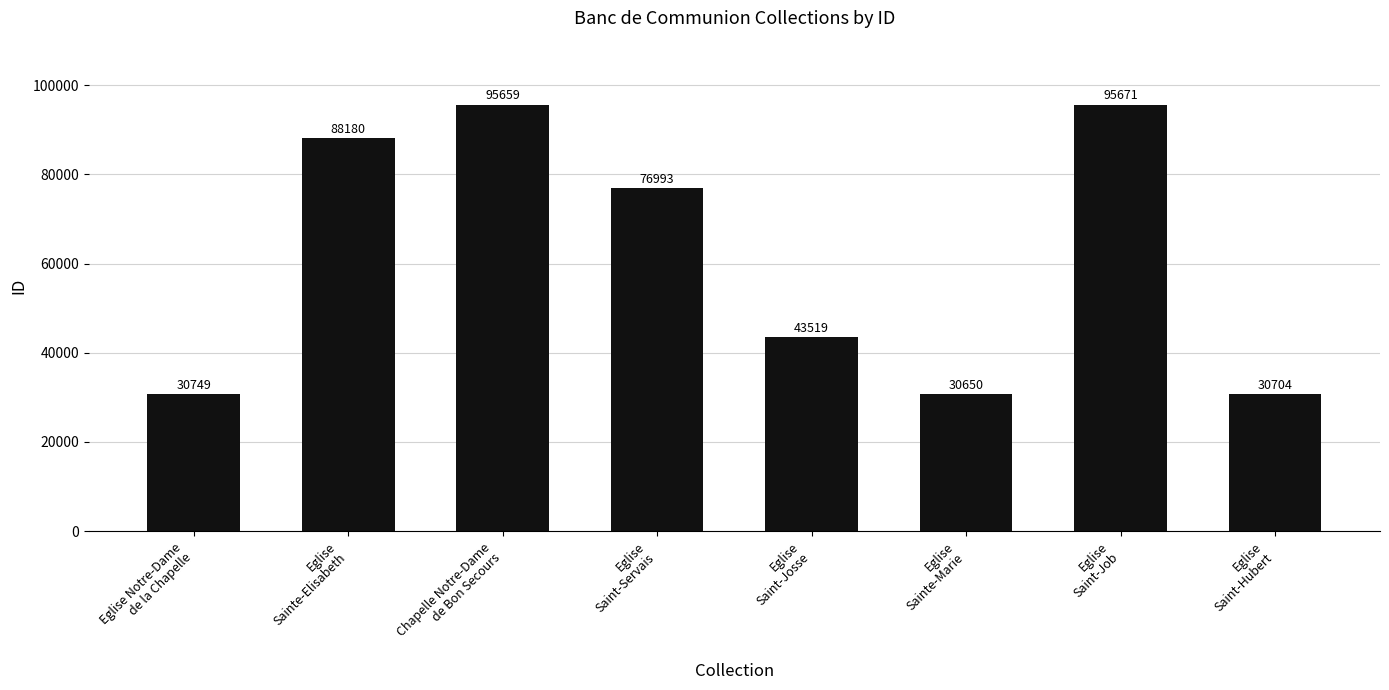

At which label is the value closest to 63160?

Eglise
Saint-Servais